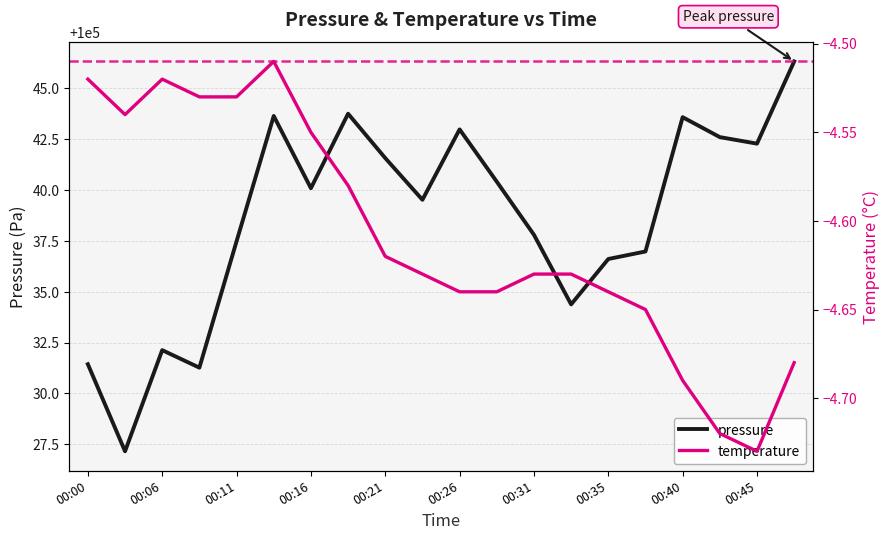

True or false: temperature has a value of -1.9 at 17.

False